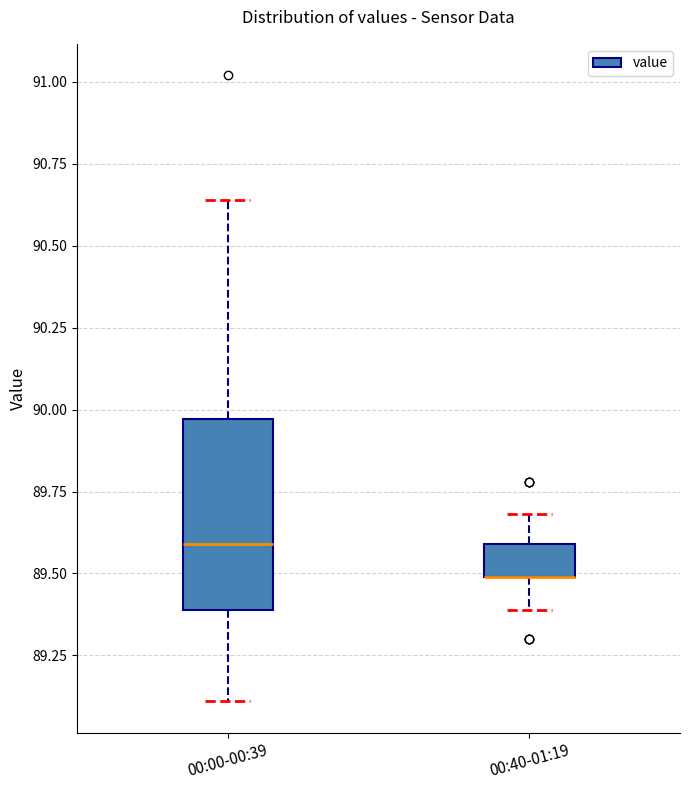

Reading left to right, transcribe this box plot: for each box, give where its median line is, the range the box spans, and where its two whiskers end, as read against the y-axis. The values are not printed on the chart, so give them approximately, as read against the axis.

00:00-00:39: median 89.60, box 89.40 to 89.95, whiskers 89.10 to 90.65
00:40-01:19: median 89.50 (drawn on the box's lower edge), box 89.50 to 89.60, whiskers 89.40 to 89.70